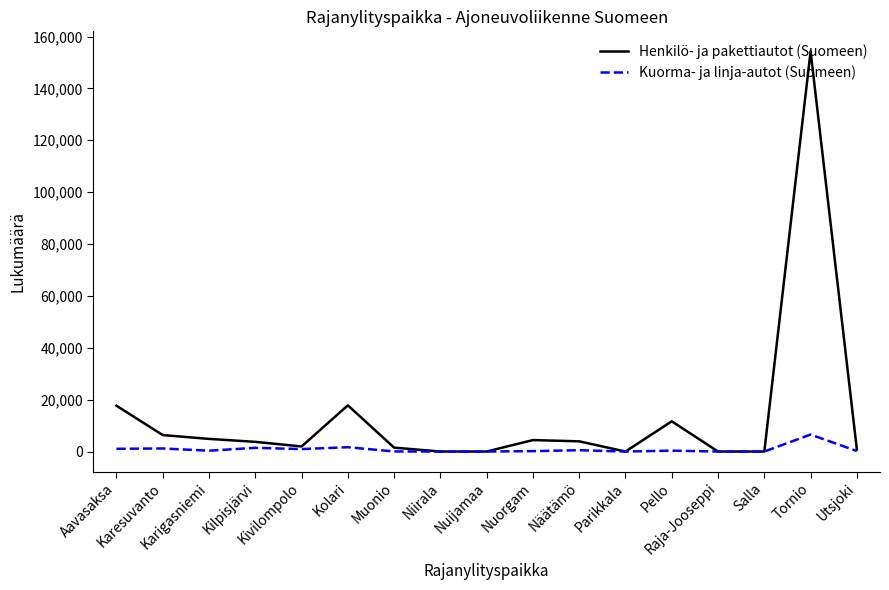

Which series has the largest total across all categories?

Henkilö- ja pakettiautot (Suomeen)